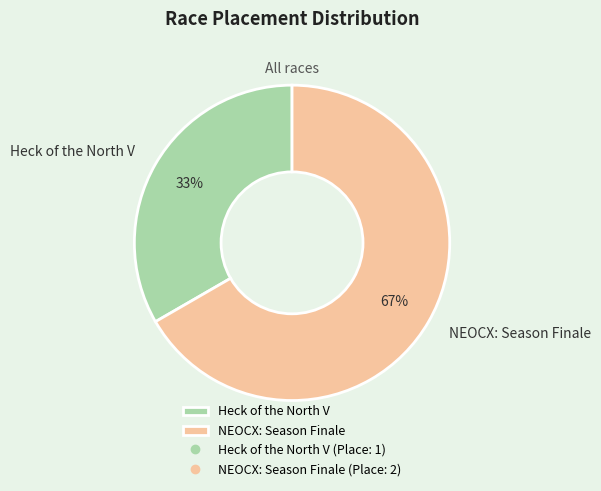

To the nearest percent, what percentage of the pie is NEOCX: Season Finale?

67%